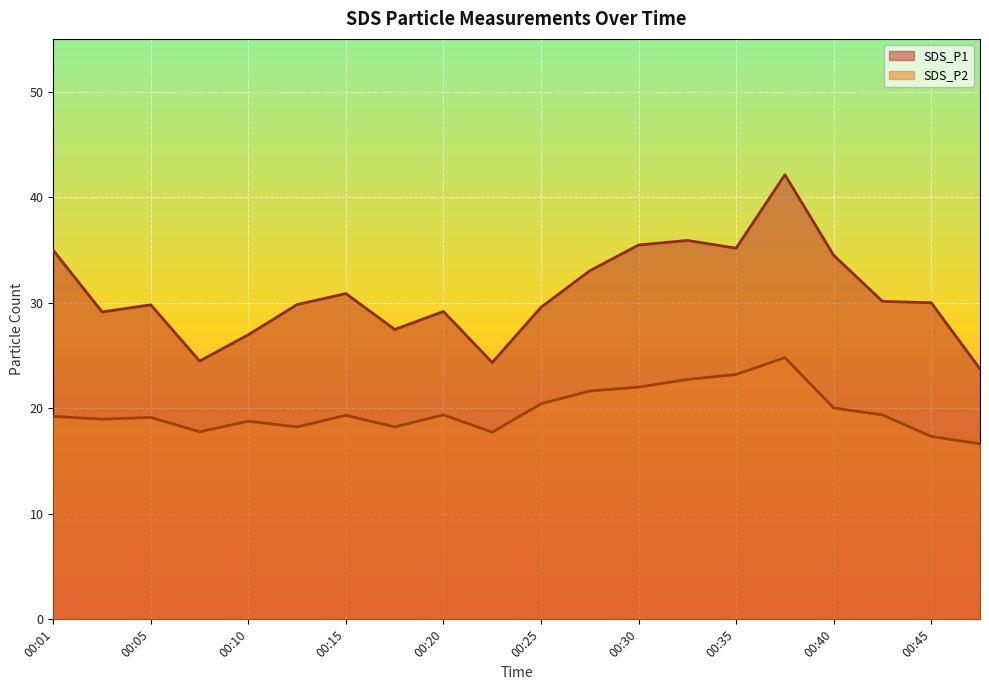

Reading left to right, list all the values displayed in this chart.

SDS_P1: 35.0	29.1	29.8	24.5	27.0	29.8	30.9	27.5	29.2	24.3	29.6	33.0	35.5	35.9	35.2	42.1	34.5	30.1	30.0	23.7
SDS_P2: 19.2	19.0	19.1	17.8	18.8	18.2	19.3	18.2	19.4	17.7	20.4	21.6	22.0	22.7	23.2	24.8	20.0	19.4	17.3	16.6